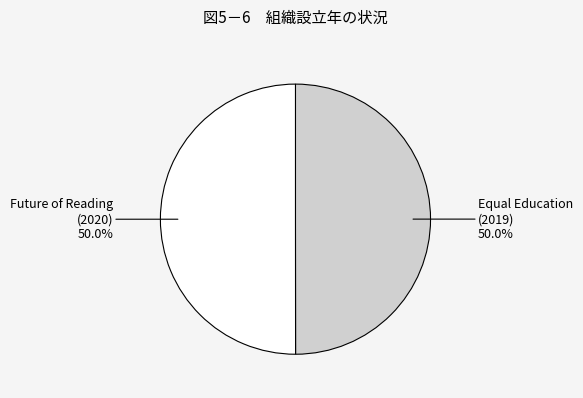

Approximately how many times larger is the value at Future of Reading compared to Equal Education?

1.0